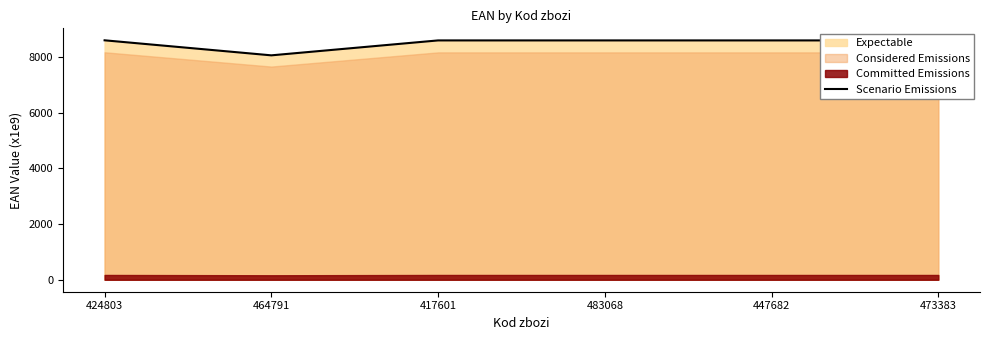

What is the average value?

8503.7